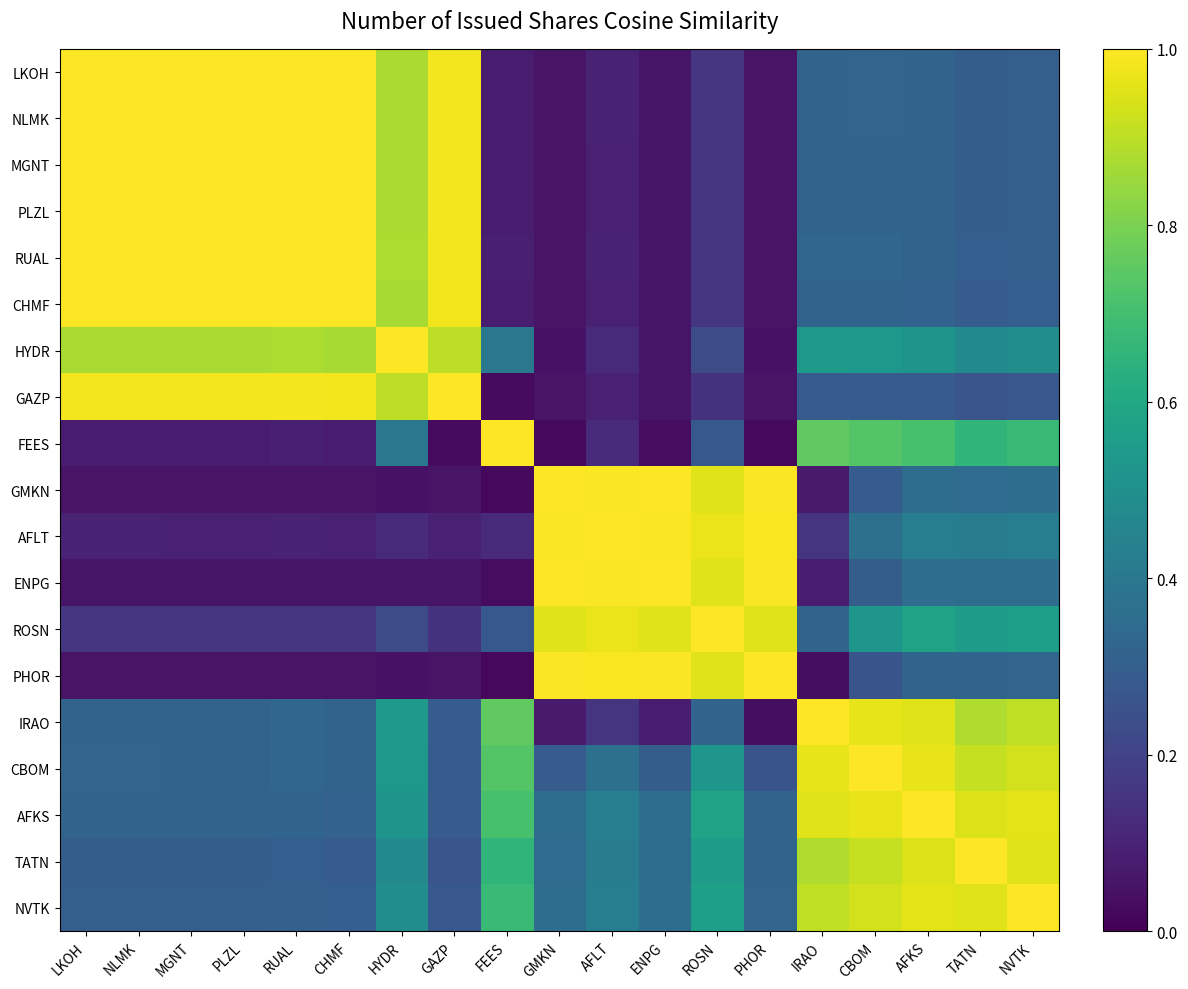

Reading right to left, what are all the values shown in this chart?

LKOH: NVTK=0.3	TATN=0.3	AFKS=0.3	CBOM=0.3	IRAO=0.3	PHOR=0.1	ROSN=0.2	ENPG=0.1	AFLT=0.1	GMKN=0.1	FEES=0.1	GAZP=1.0	HYDR=0.9	CHMF=1.0	RUAL=1.0	PLZL=1.0	MGNT=1.0	NLMK=1.0	LKOH=1.0
NLMK: NVTK=0.3	TATN=0.3	AFKS=0.3	CBOM=0.3	IRAO=0.3	PHOR=0.1	ROSN=0.2	ENPG=0.1	AFLT=0.1	GMKN=0.1	FEES=0.1	GAZP=1.0	HYDR=0.9	CHMF=1.0	RUAL=1.0	PLZL=1.0	MGNT=1.0	NLMK=1.0	LKOH=1.0
MGNT: NVTK=0.3	TATN=0.3	AFKS=0.3	CBOM=0.3	IRAO=0.3	PHOR=0.1	ROSN=0.2	ENPG=0.1	AFLT=0.1	GMKN=0.1	FEES=0.1	GAZP=1.0	HYDR=0.9	CHMF=1.0	RUAL=1.0	PLZL=1.0	MGNT=1.0	NLMK=1.0	LKOH=1.0
PLZL: NVTK=0.3	TATN=0.3	AFKS=0.3	CBOM=0.3	IRAO=0.3	PHOR=0.1	ROSN=0.2	ENPG=0.1	AFLT=0.1	GMKN=0.1	FEES=0.1	GAZP=1.0	HYDR=0.9	CHMF=1.0	RUAL=1.0	PLZL=1.0	MGNT=1.0	NLMK=1.0	LKOH=1.0
RUAL: NVTK=0.3	TATN=0.3	AFKS=0.3	CBOM=0.3	IRAO=0.3	PHOR=0.1	ROSN=0.2	ENPG=0.1	AFLT=0.1	GMKN=0.1	FEES=0.1	GAZP=1.0	HYDR=0.9	CHMF=1.0	RUAL=1.0	PLZL=1.0	MGNT=1.0	NLMK=1.0	LKOH=1.0
CHMF: NVTK=0.3	TATN=0.3	AFKS=0.3	CBOM=0.3	IRAO=0.3	PHOR=0.1	ROSN=0.2	ENPG=0.1	AFLT=0.1	GMKN=0.1	FEES=0.1	GAZP=1.0	HYDR=0.9	CHMF=1.0	RUAL=1.0	PLZL=1.0	MGNT=1.0	NLMK=1.0	LKOH=1.0
HYDR: NVTK=0.5	TATN=0.5	AFKS=0.5	CBOM=0.5	IRAO=0.5	PHOR=0.0	ROSN=0.2	ENPG=0.1	AFLT=0.1	GMKN=0.0	FEES=0.4	GAZP=0.9	HYDR=1.0	CHMF=0.9	RUAL=0.9	PLZL=0.9	MGNT=0.9	NLMK=0.9	LKOH=0.9
GAZP: NVTK=0.3	TATN=0.3	AFKS=0.3	CBOM=0.3	IRAO=0.3	PHOR=0.1	ROSN=0.1	ENPG=0.1	AFLT=0.1	GMKN=0.1	FEES=0.0	GAZP=1.0	HYDR=0.9	CHMF=1.0	RUAL=1.0	PLZL=1.0	MGNT=1.0	NLMK=1.0	LKOH=1.0
FEES: NVTK=0.7	TATN=0.7	AFKS=0.7	CBOM=0.7	IRAO=0.8	PHOR=0.0	ROSN=0.3	ENPG=0.0	AFLT=0.1	GMKN=0.0	FEES=1.0	GAZP=0.0	HYDR=0.4	CHMF=0.1	RUAL=0.1	PLZL=0.1	MGNT=0.1	NLMK=0.1	LKOH=0.1
GMKN: NVTK=0.4	TATN=0.4	AFKS=0.4	CBOM=0.3	IRAO=0.1	PHOR=1.0	ROSN=0.9	ENPG=1.0	AFLT=1.0	GMKN=1.0	FEES=0.0	GAZP=0.1	HYDR=0.0	CHMF=0.1	RUAL=0.1	PLZL=0.1	MGNT=0.1	NLMK=0.1	LKOH=0.1
AFLT: NVTK=0.4	TATN=0.4	AFKS=0.4	CBOM=0.4	IRAO=0.2	PHOR=1.0	ROSN=1.0	ENPG=1.0	AFLT=1.0	GMKN=1.0	FEES=0.1	GAZP=0.1	HYDR=0.1	CHMF=0.1	RUAL=0.1	PLZL=0.1	MGNT=0.1	NLMK=0.1	LKOH=0.1
ENPG: NVTK=0.4	TATN=0.4	AFKS=0.4	CBOM=0.3	IRAO=0.1	PHOR=1.0	ROSN=1.0	ENPG=1.0	AFLT=1.0	GMKN=1.0	FEES=0.0	GAZP=0.1	HYDR=0.1	CHMF=0.1	RUAL=0.1	PLZL=0.1	MGNT=0.1	NLMK=0.1	LKOH=0.1
ROSN: NVTK=0.6	TATN=0.6	AFKS=0.6	CBOM=0.5	IRAO=0.3	PHOR=0.9	ROSN=1.0	ENPG=1.0	AFLT=1.0	GMKN=0.9	FEES=0.3	GAZP=0.1	HYDR=0.2	CHMF=0.2	RUAL=0.2	PLZL=0.2	MGNT=0.2	NLMK=0.2	LKOH=0.2
PHOR: NVTK=0.3	TATN=0.3	AFKS=0.3	CBOM=0.3	IRAO=0.0	PHOR=1.0	ROSN=0.9	ENPG=1.0	AFLT=1.0	GMKN=1.0	FEES=0.0	GAZP=0.1	HYDR=0.0	CHMF=0.1	RUAL=0.1	PLZL=0.1	MGNT=0.1	NLMK=0.1	LKOH=0.1
IRAO: NVTK=0.9	TATN=0.9	AFKS=1.0	CBOM=1.0	IRAO=1.0	PHOR=0.0	ROSN=0.3	ENPG=0.1	AFLT=0.2	GMKN=0.1	FEES=0.8	GAZP=0.3	HYDR=0.5	CHMF=0.3	RUAL=0.3	PLZL=0.3	MGNT=0.3	NLMK=0.3	LKOH=0.3
CBOM: NVTK=0.9	TATN=0.9	AFKS=1.0	CBOM=1.0	IRAO=1.0	PHOR=0.3	ROSN=0.5	ENPG=0.3	AFLT=0.4	GMKN=0.3	FEES=0.7	GAZP=0.3	HYDR=0.5	CHMF=0.3	RUAL=0.3	PLZL=0.3	MGNT=0.3	NLMK=0.3	LKOH=0.3
AFKS: NVTK=1.0	TATN=0.9	AFKS=1.0	CBOM=1.0	IRAO=1.0	PHOR=0.3	ROSN=0.6	ENPG=0.4	AFLT=0.4	GMKN=0.4	FEES=0.7	GAZP=0.3	HYDR=0.5	CHMF=0.3	RUAL=0.3	PLZL=0.3	MGNT=0.3	NLMK=0.3	LKOH=0.3
TATN: NVTK=1.0	TATN=1.0	AFKS=0.9	CBOM=0.9	IRAO=0.9	PHOR=0.3	ROSN=0.6	ENPG=0.4	AFLT=0.4	GMKN=0.4	FEES=0.7	GAZP=0.3	HYDR=0.5	CHMF=0.3	RUAL=0.3	PLZL=0.3	MGNT=0.3	NLMK=0.3	LKOH=0.3
NVTK: NVTK=1.0	TATN=1.0	AFKS=1.0	CBOM=0.9	IRAO=0.9	PHOR=0.3	ROSN=0.6	ENPG=0.4	AFLT=0.4	GMKN=0.4	FEES=0.7	GAZP=0.3	HYDR=0.5	CHMF=0.3	RUAL=0.3	PLZL=0.3	MGNT=0.3	NLMK=0.3	LKOH=0.3